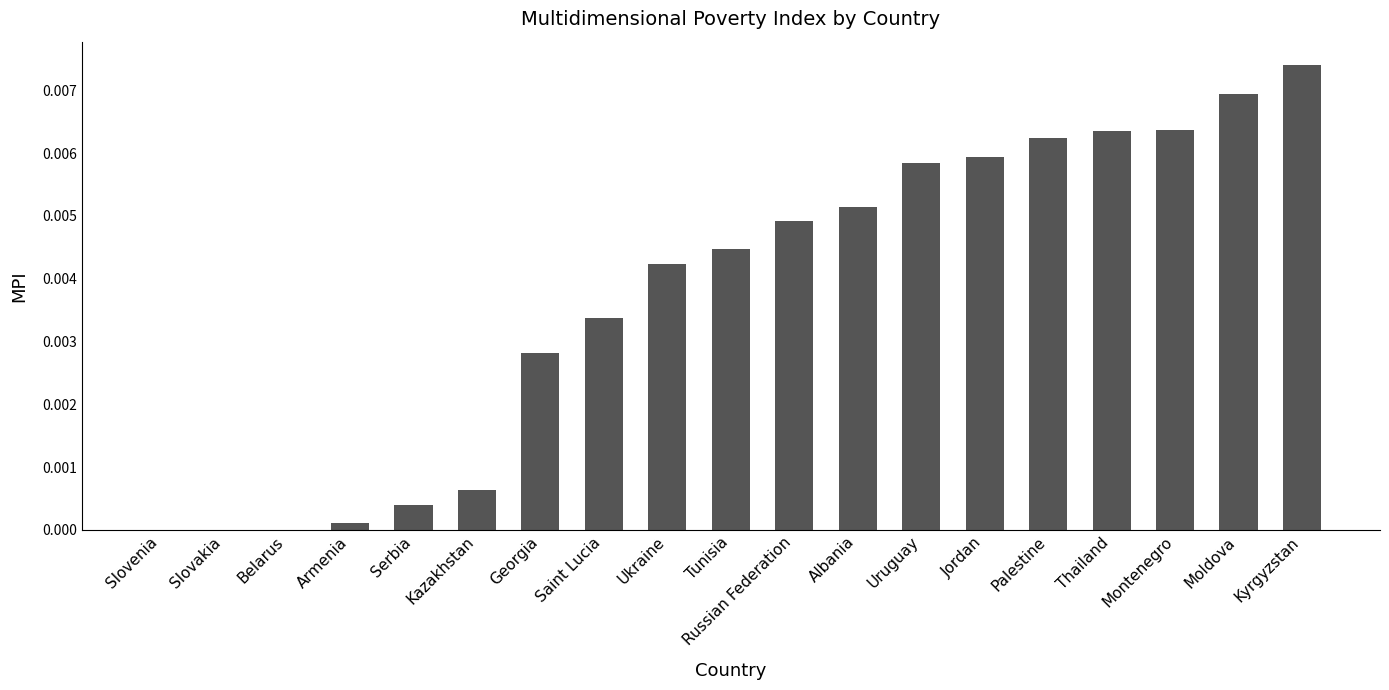

Which has a higher value, Montenegro or Belarus?

Montenegro